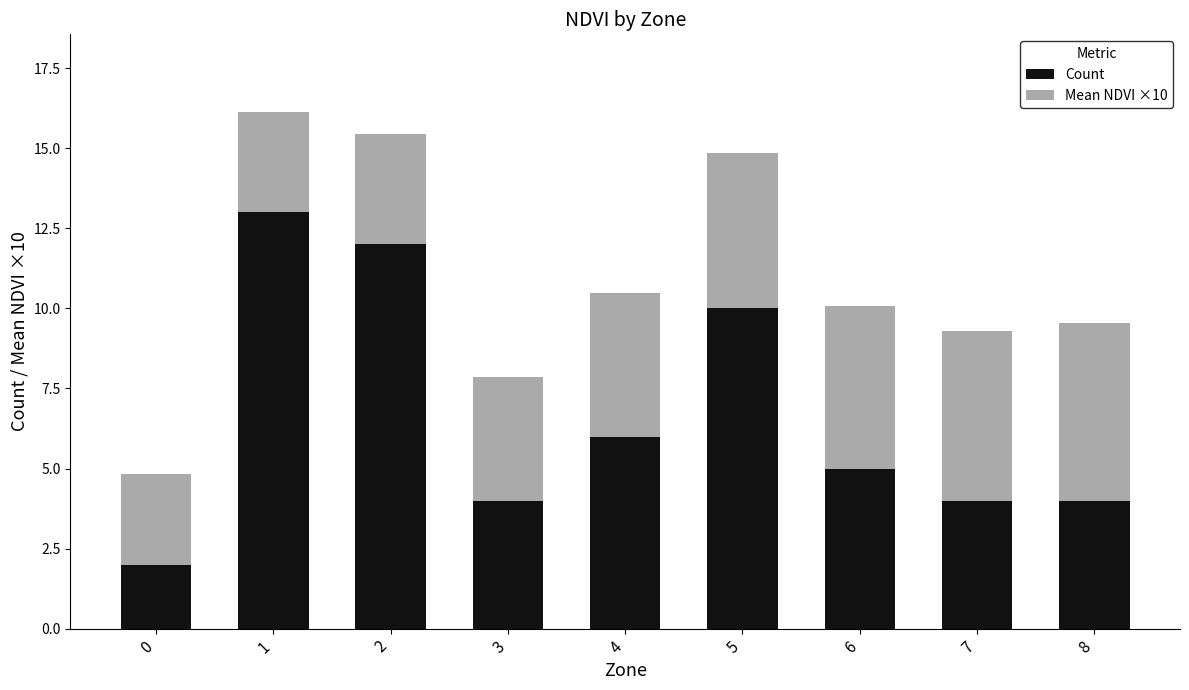

What is the lowest value of the Count series?

2.0